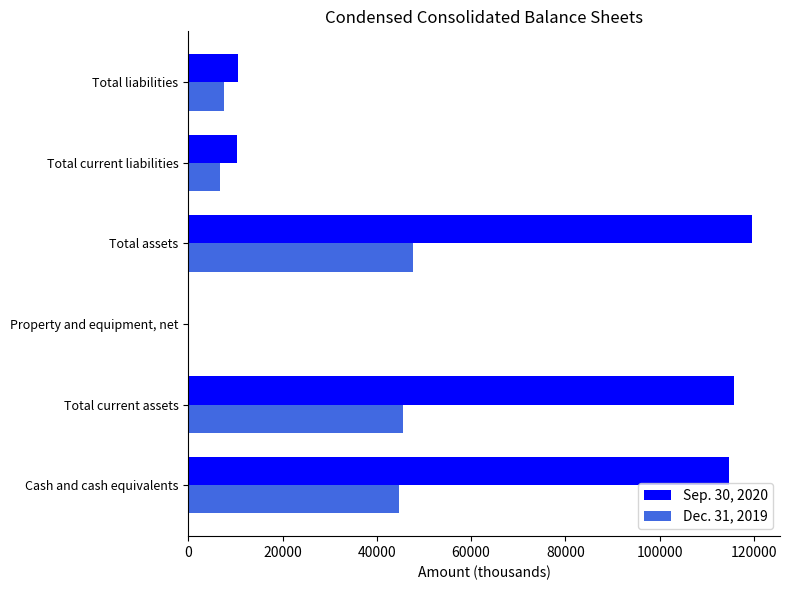

The value of Dec. 31, 2019 at Total current assets is 45496. True or false?

True